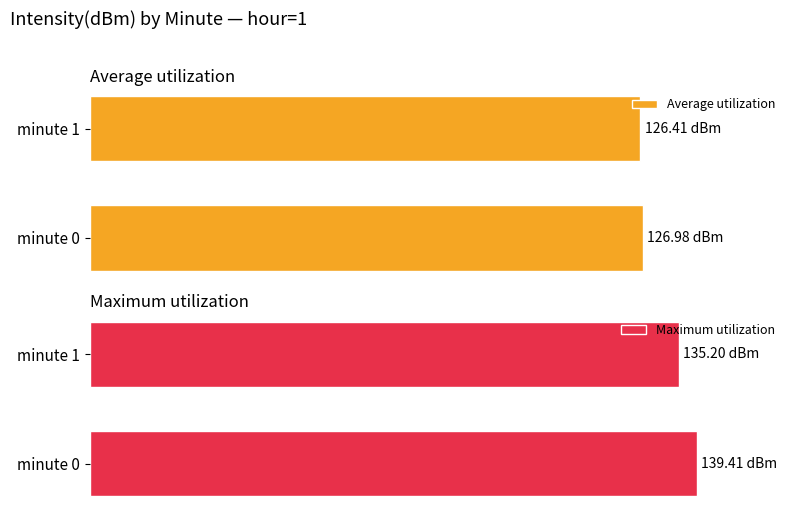

Rank the series at 1 from lowest to highest value.

Average utilization, Maximum utilization